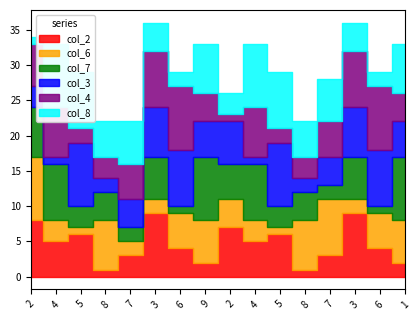

Rank the series at 9 from lowest to highest value.

col_2, col_4, col_3, col_6, col_8, col_7